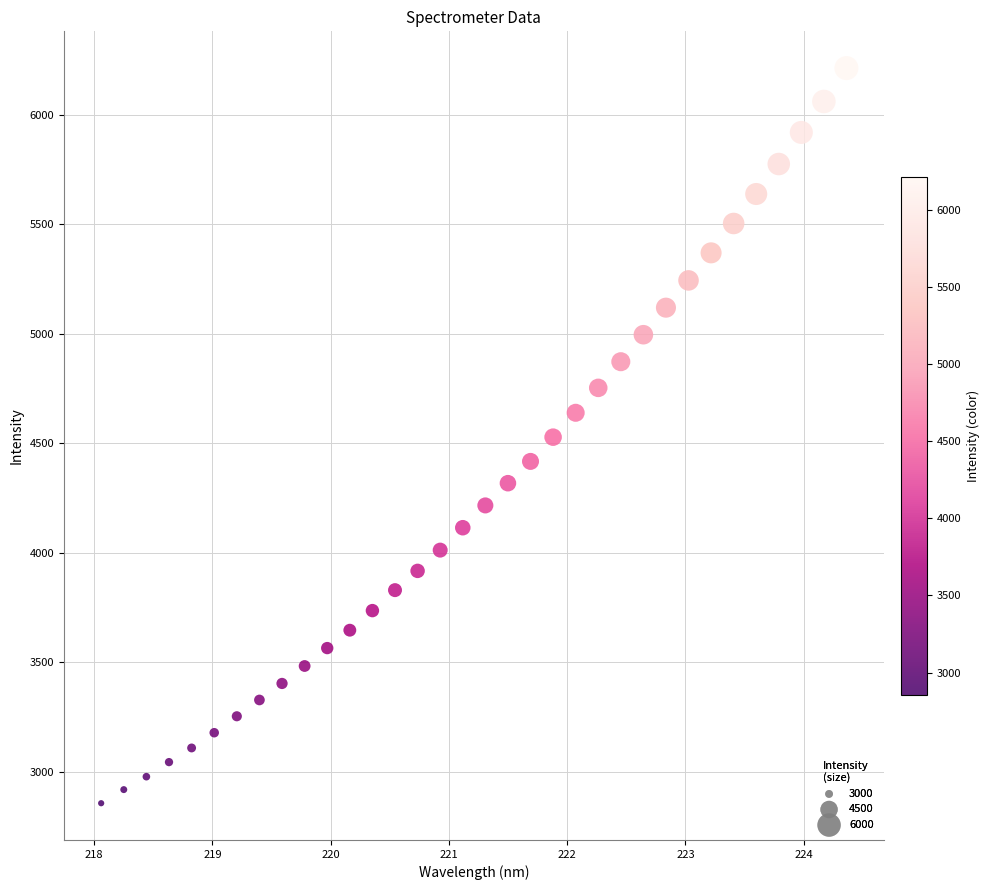

What is the range of X values (max minus min)?

6.3